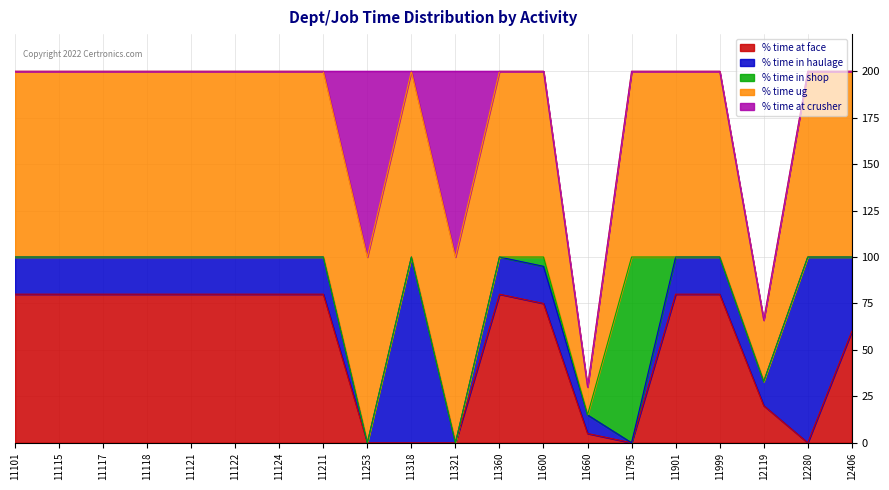

What are all the series names shown in the legend?

% time at face, % time in haulage, % time in shop, % time ug, % time at crusher